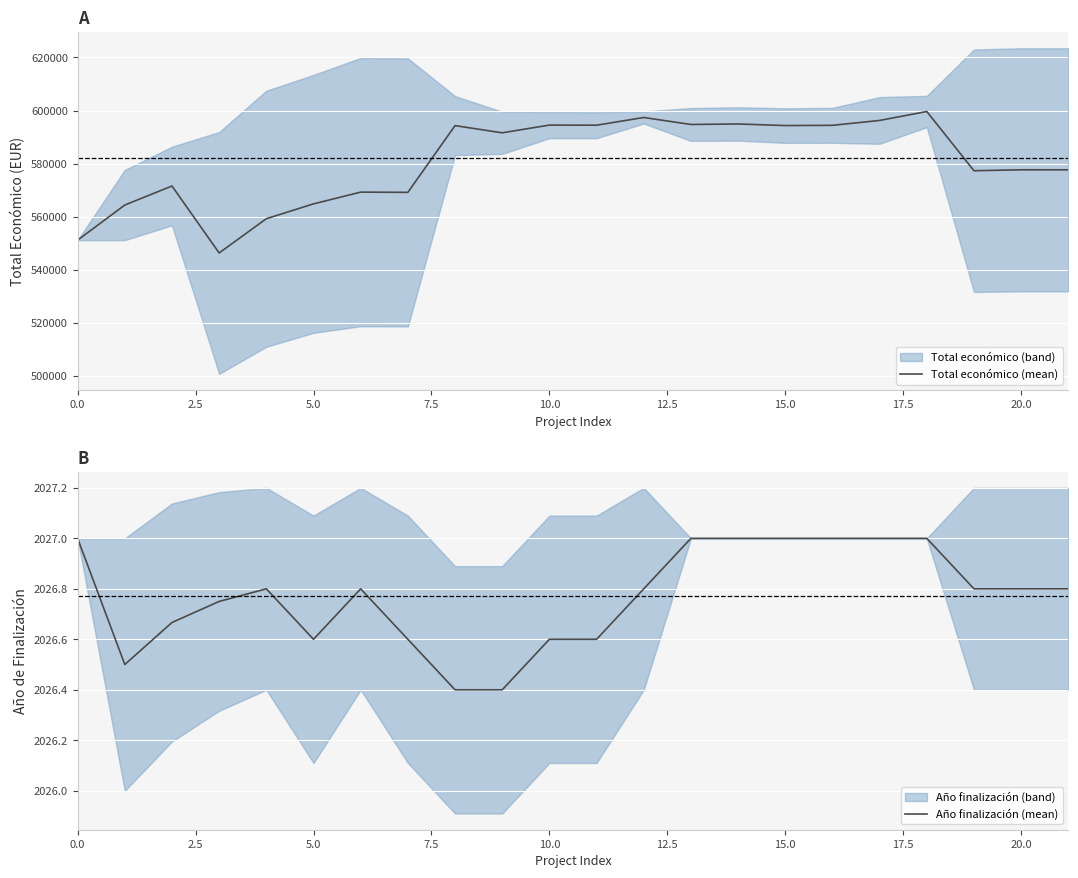

At which label does Total económico (mean) reach its peak?

18